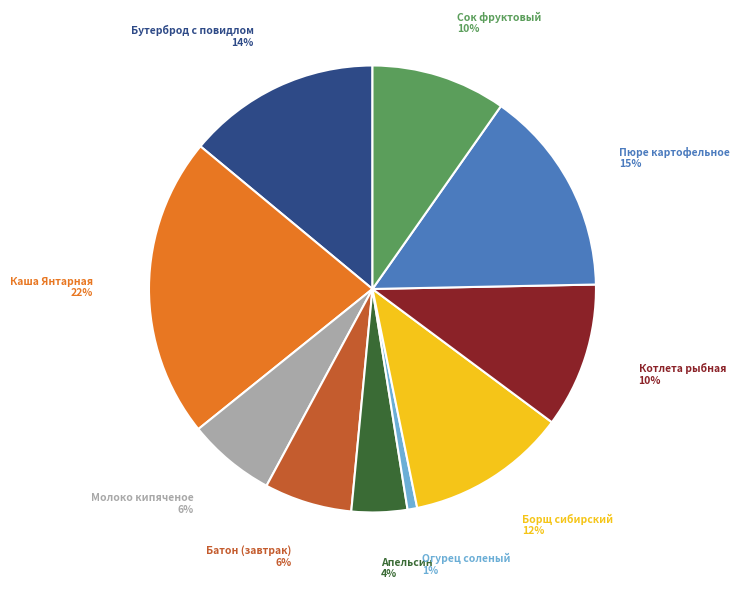

Is there a majority slice in this chart?

No